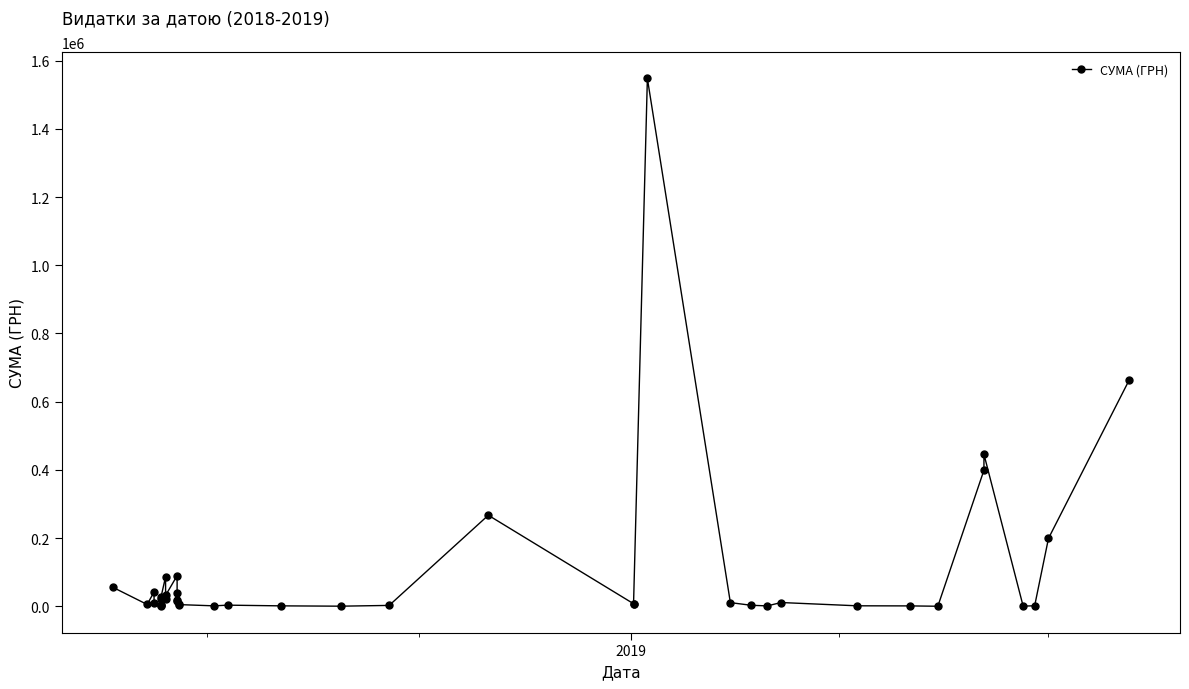

How many points are lower than both their immediate neighbors (excluding endpoints)?

11